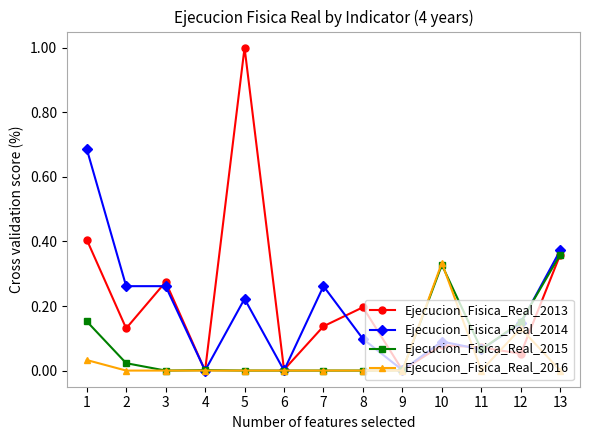

The Ejecucion_Fisica_Real_2014 series shows 0.4 at 13. True or false?

True